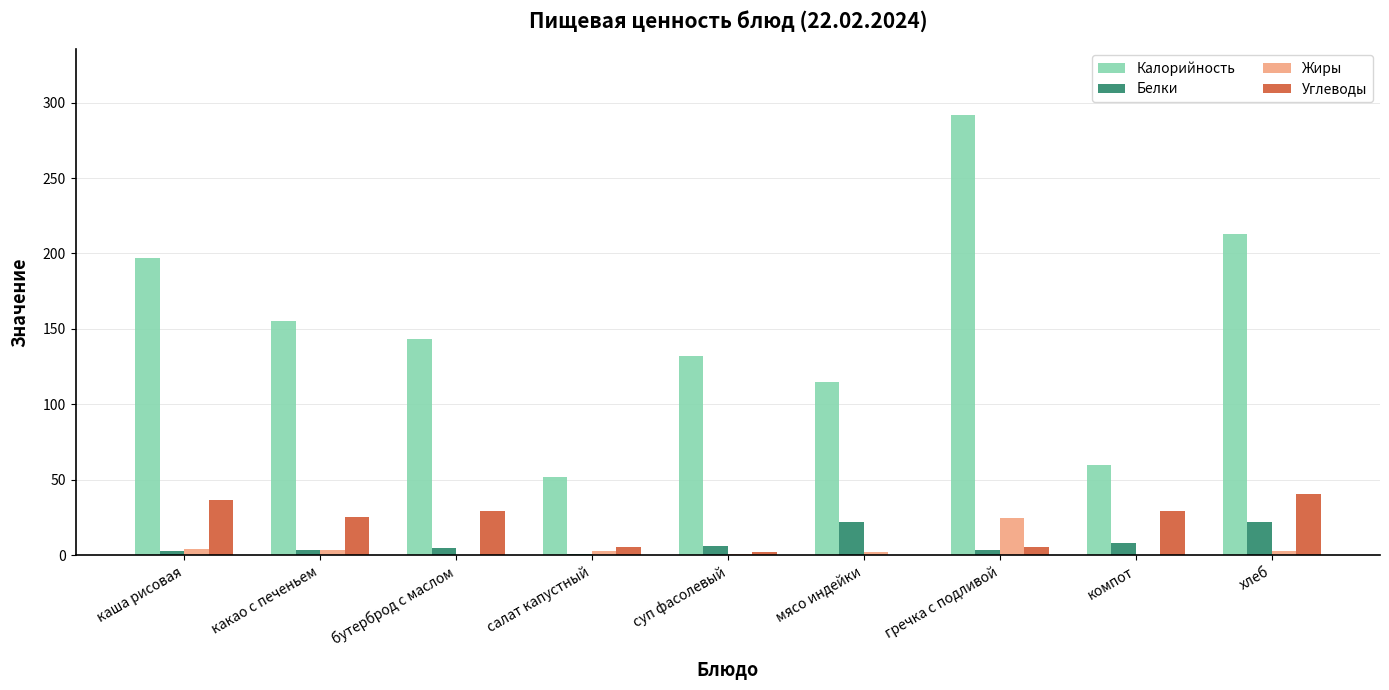

Is the value of Углеводы at мясо индейки greater than the value of Жиры at салат капустный?

No